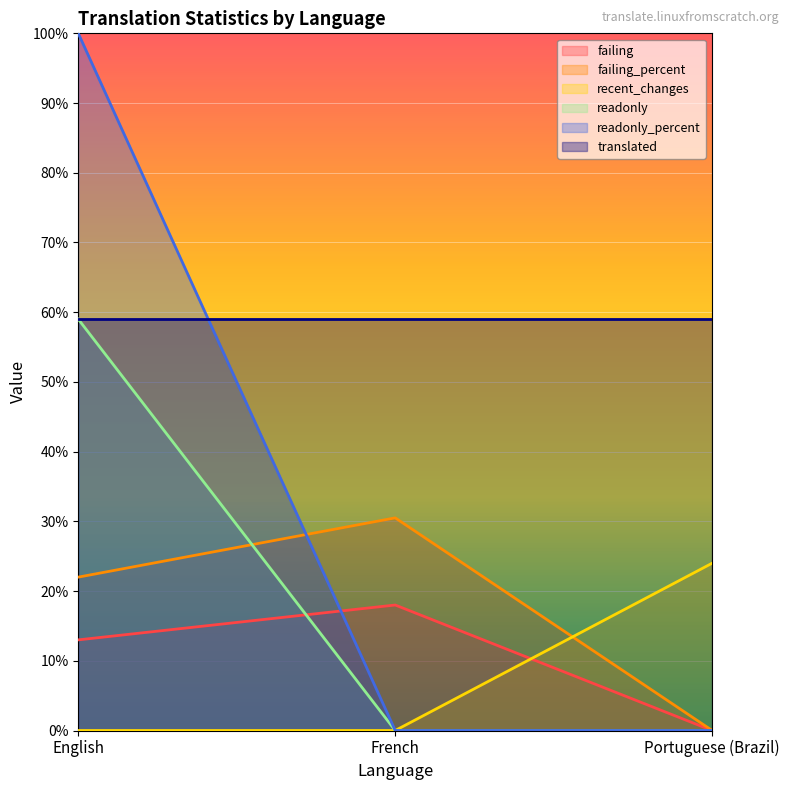

The value of failing at English is 9.0. True or false?

False